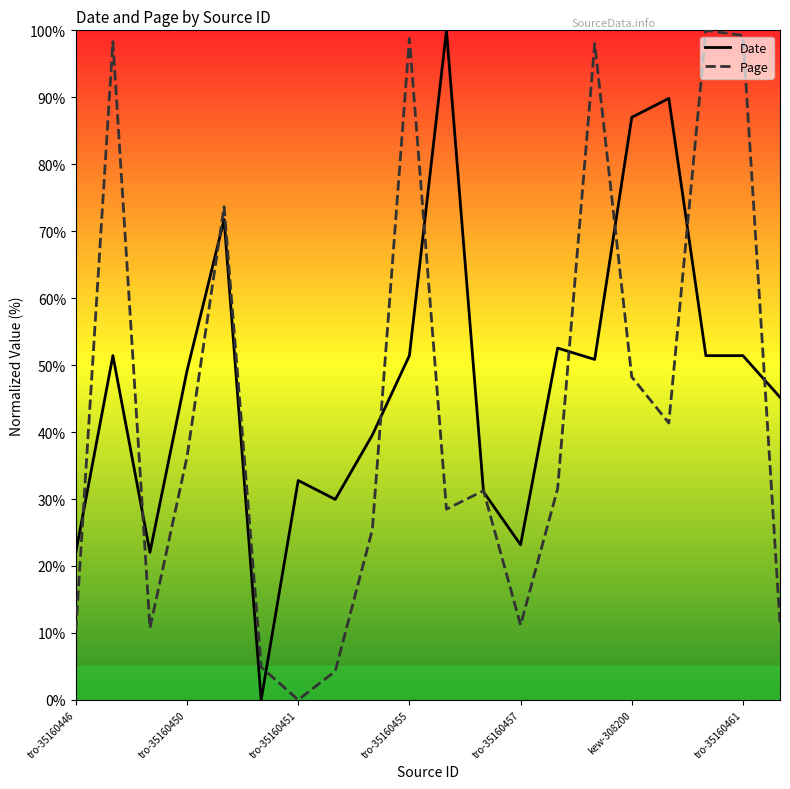

Reading left to right, extract all data points from this chart.

Date: 22.0	51.4	22.0	49.2	71.8	0.0	32.8	29.9	39.5	51.4	100.0	31.1	23.2	52.5	50.8	87.0	89.8	51.4	51.4	45.2
Page: 10.4	98.3	10.7	36.3	73.7	4.9	0.0	4.3	25.4	98.8	28.5	31.2	11.2	31.5	98.0	48.2	41.3	100.0	99.2	11.3